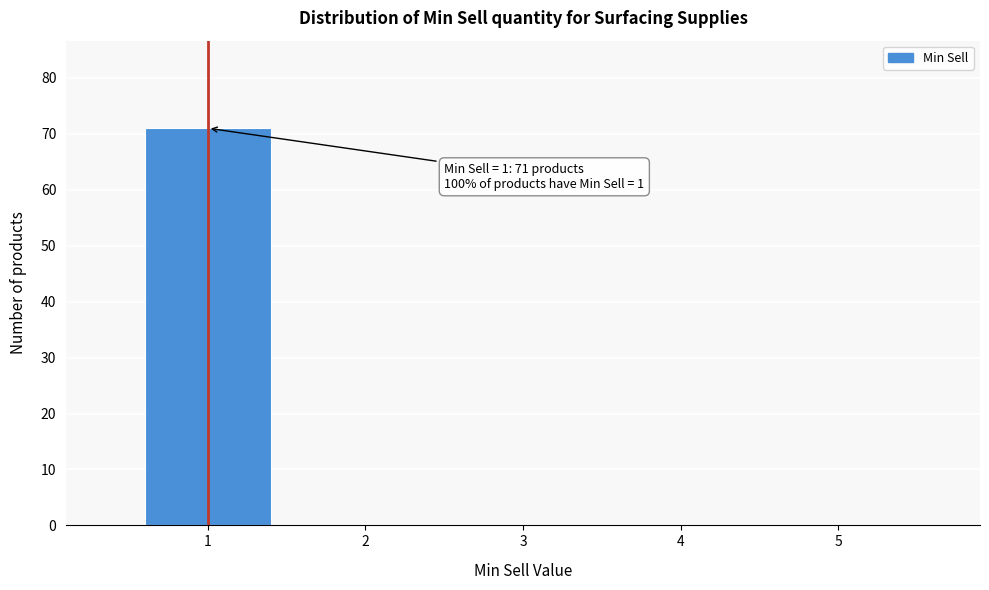

Which range on the x-axis has the tallest bar?

0.5 to 1.5